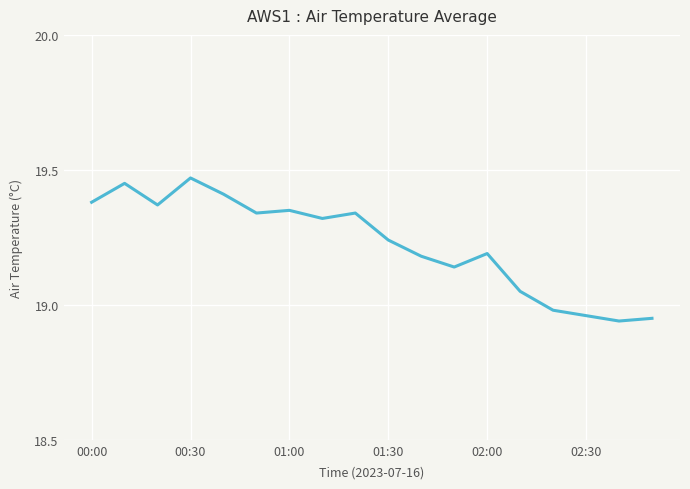

What is the difference between the maximum and minimum values?

0.5